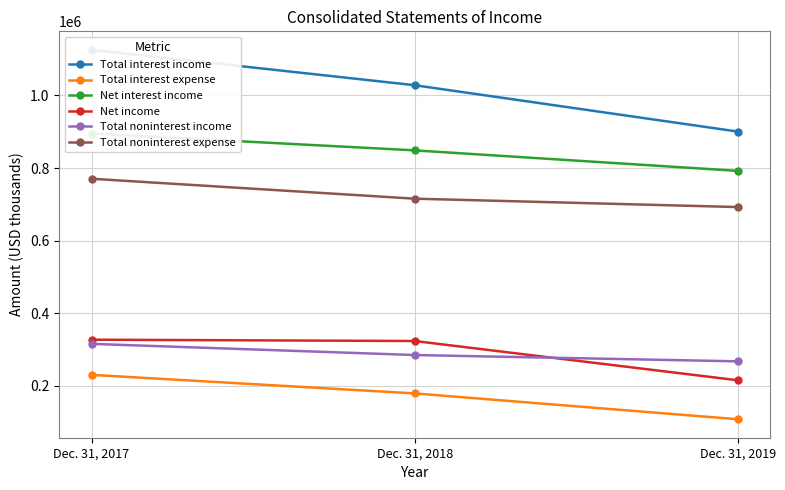

List the labels in order of Net income value, largest first.

Dec. 31, 2017, Dec. 31, 2018, Dec. 31, 2019